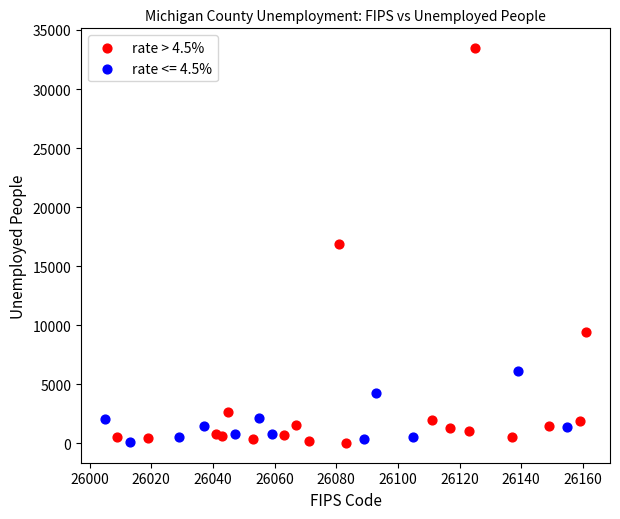

Which series contains the highest Y value?

rate > 4.5%